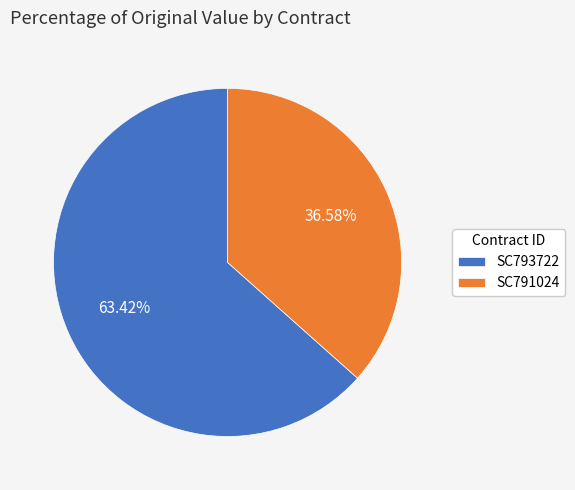

Count the number of slices in the pie.

2